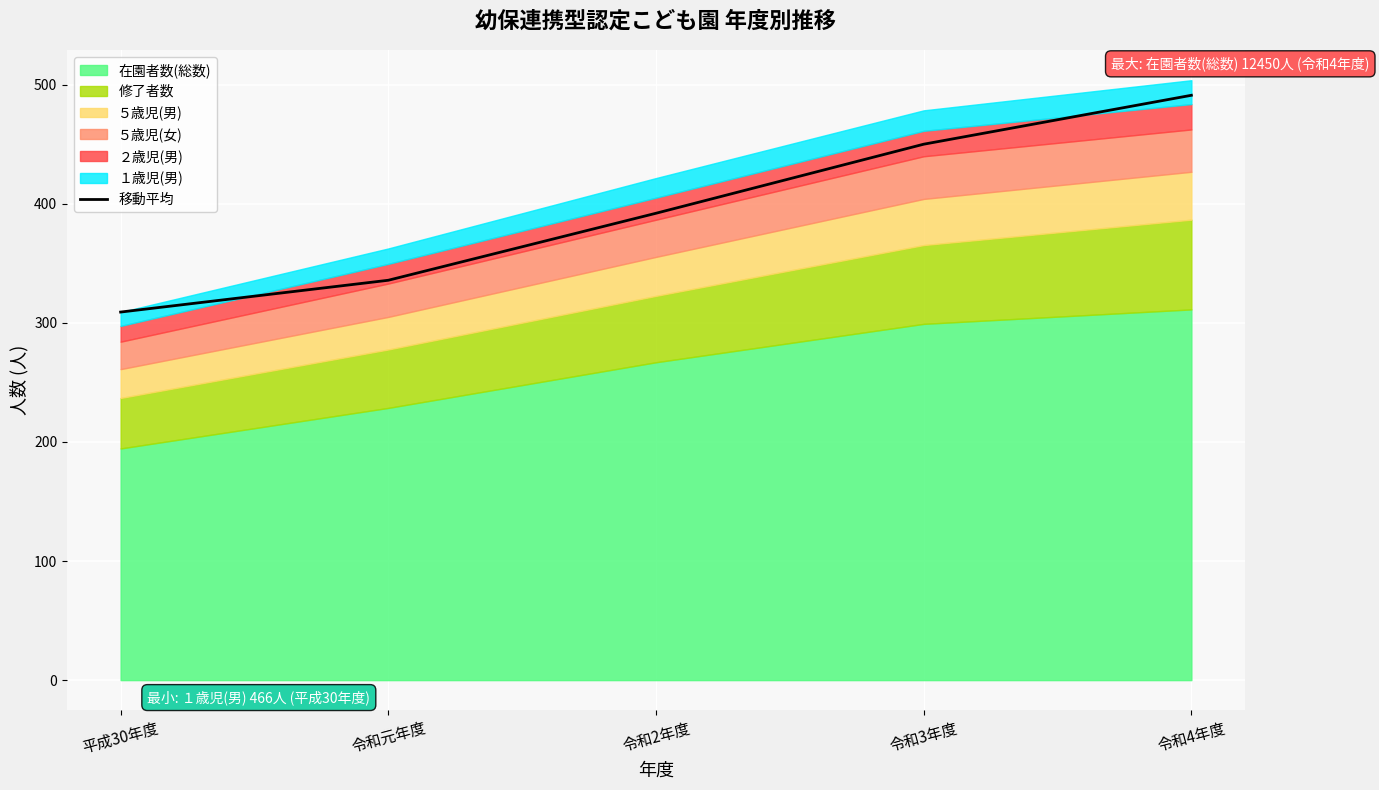

Rank the categories by value from lowest to highest.

平成30年度, 令和元年度, 令和2年度, 令和3年度, 令和4年度